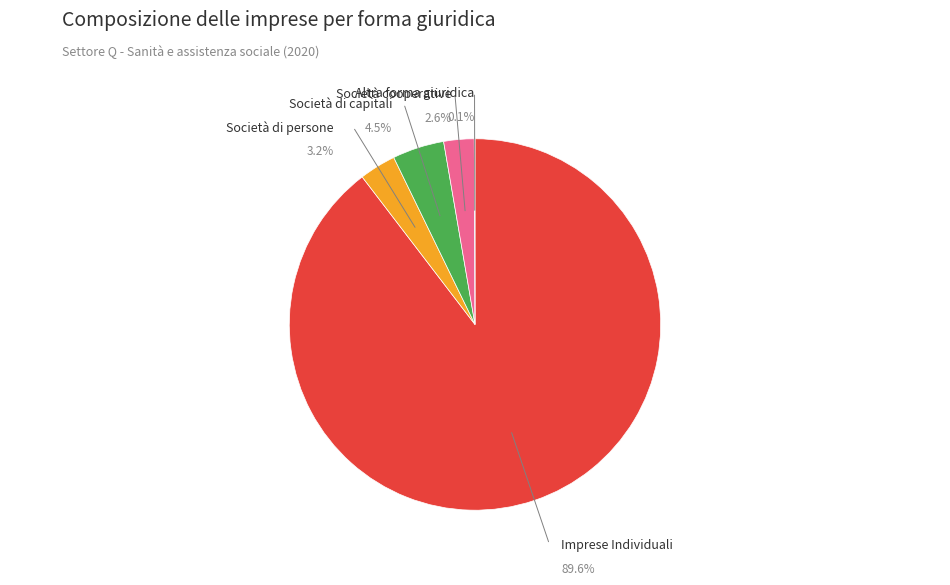

Which has a higher value, Società di persone or Società cooperative?

Società di persone